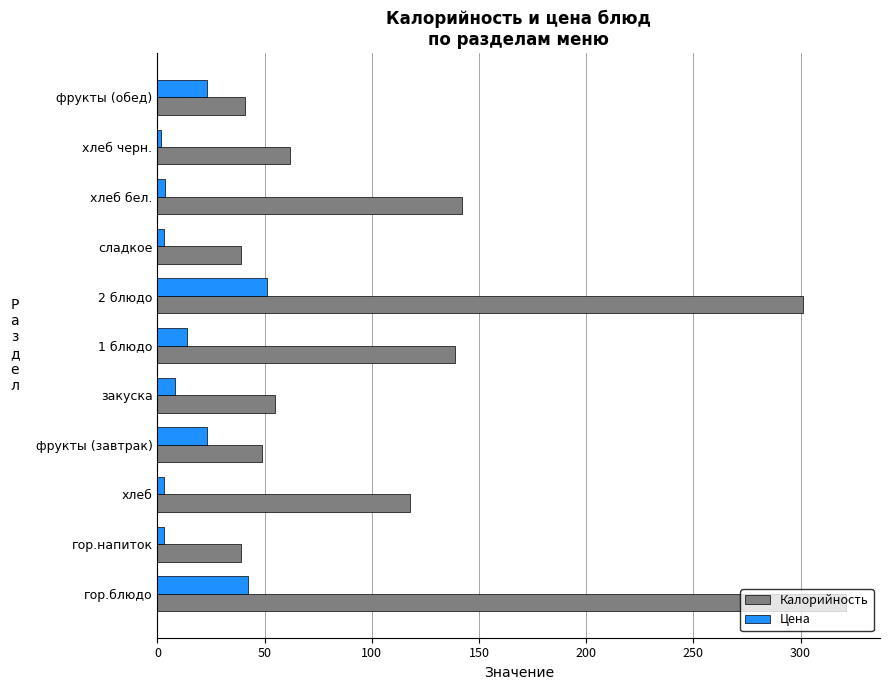

At which label is Калорийность closest to 180?

хлеб бел.